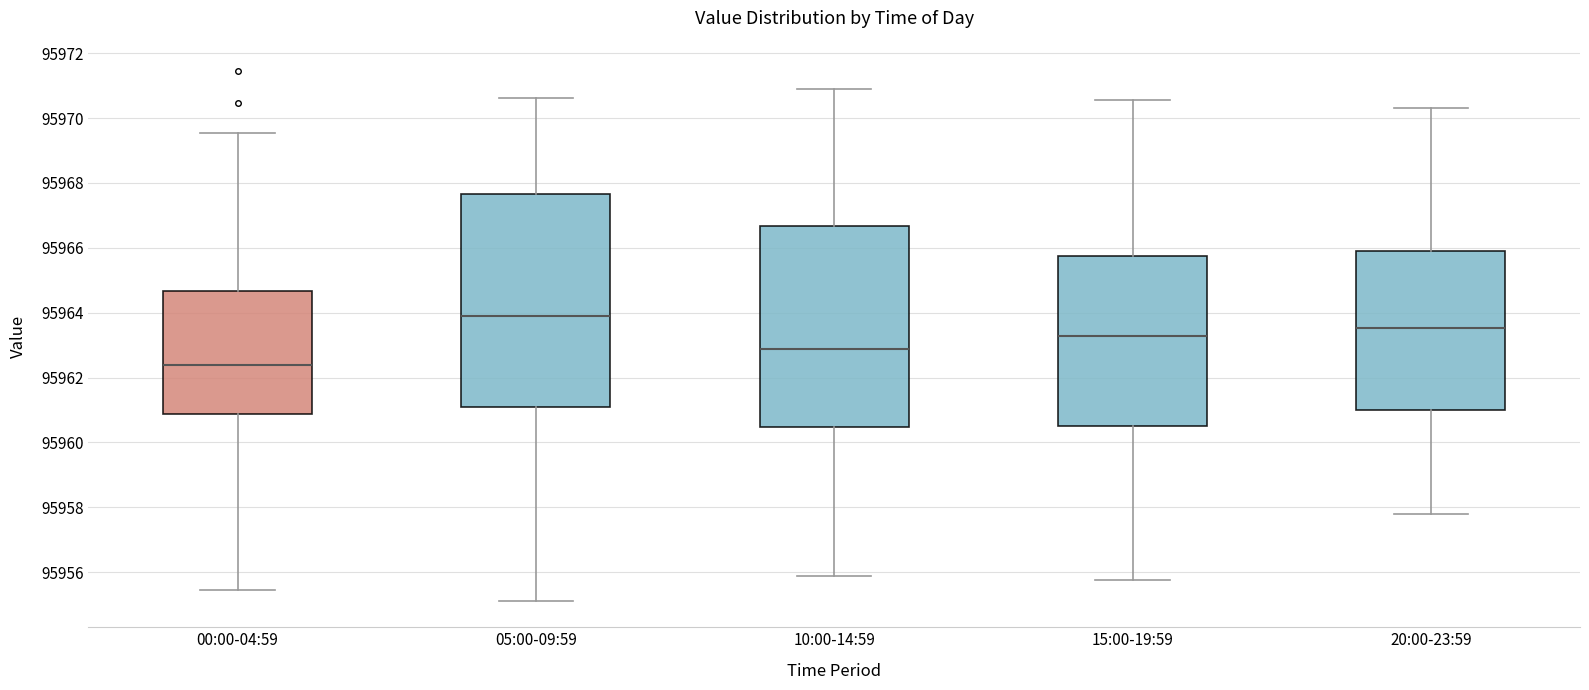

Where is the lower edge of the box for 20:00-23:59 on the y-axis? The values are not printed on the chart, so give them approximately, as read against the axis.

95961.0